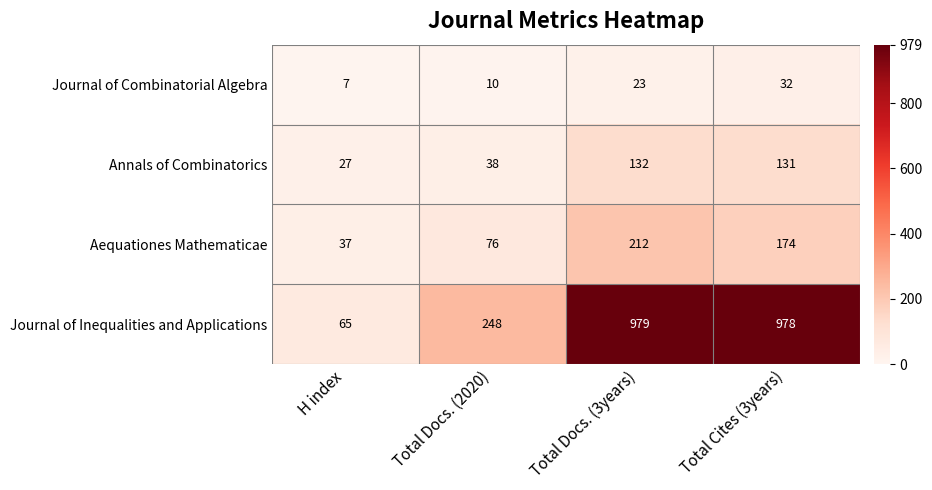

True or false: Journal of Combinatorial Algebra has a value of 18 at Total Cites (3years).

False